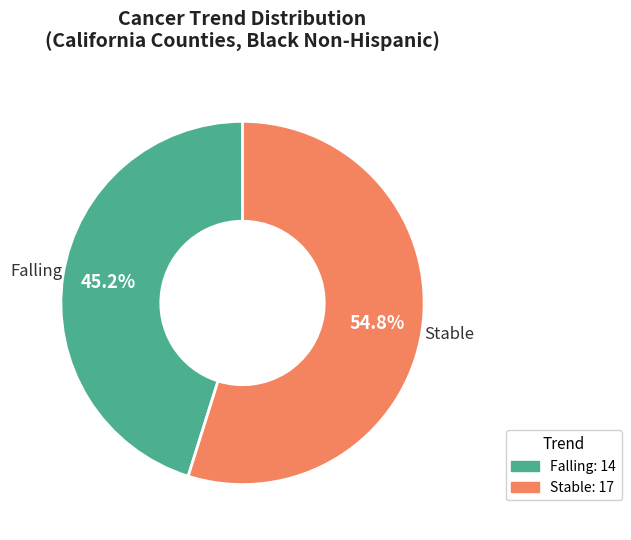

Is there any slice that represents more than half of the pie?

Yes